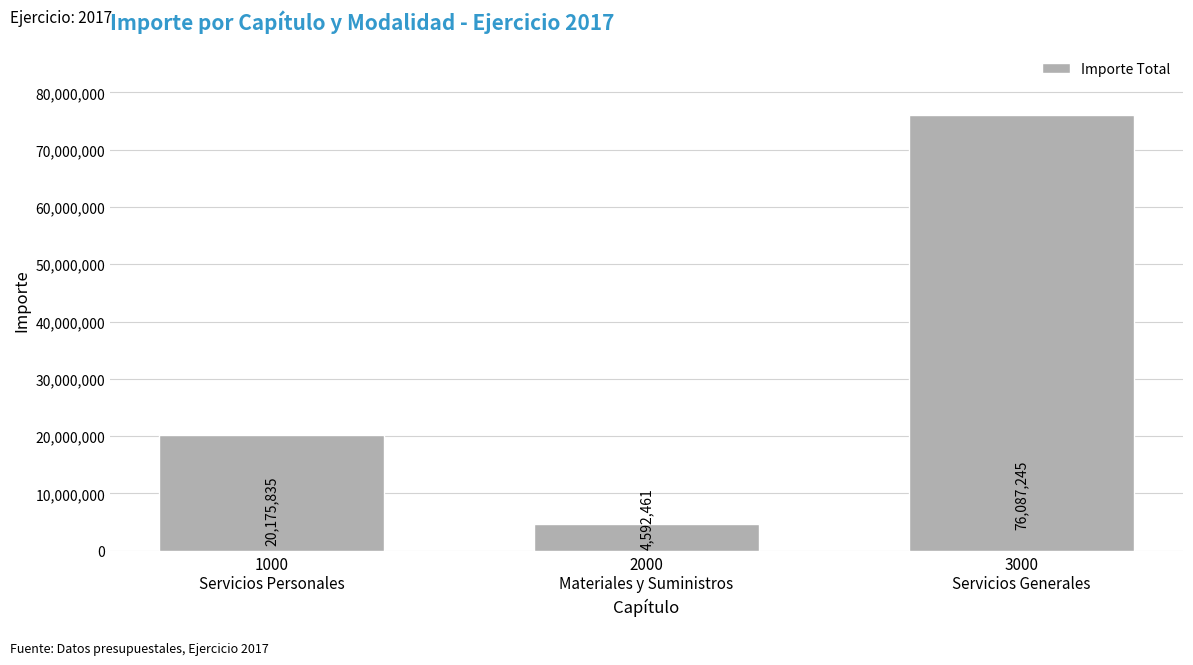

How many distinct data groups are displayed?

1